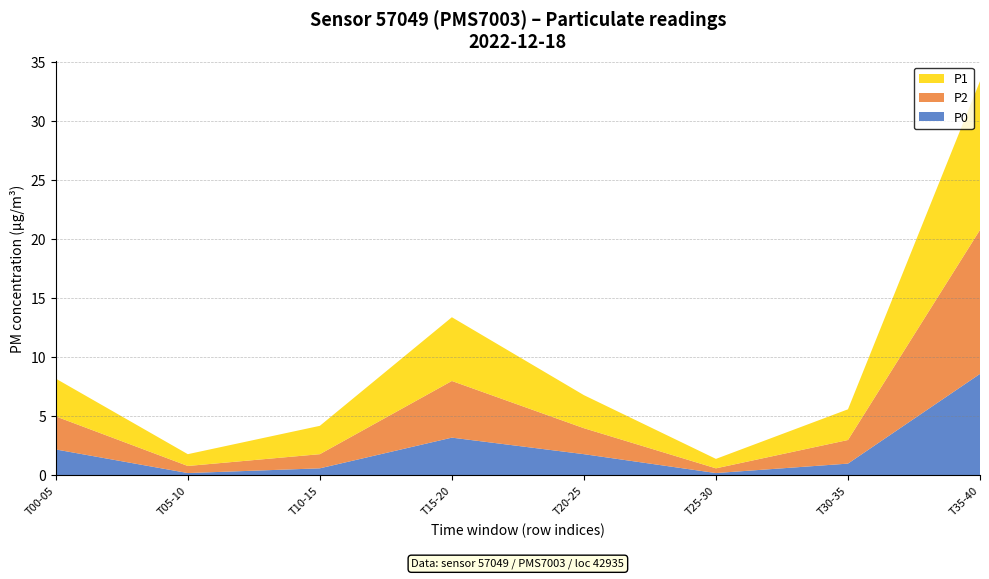

The value of P0 at T35-40 is 8.6. True or false?

True